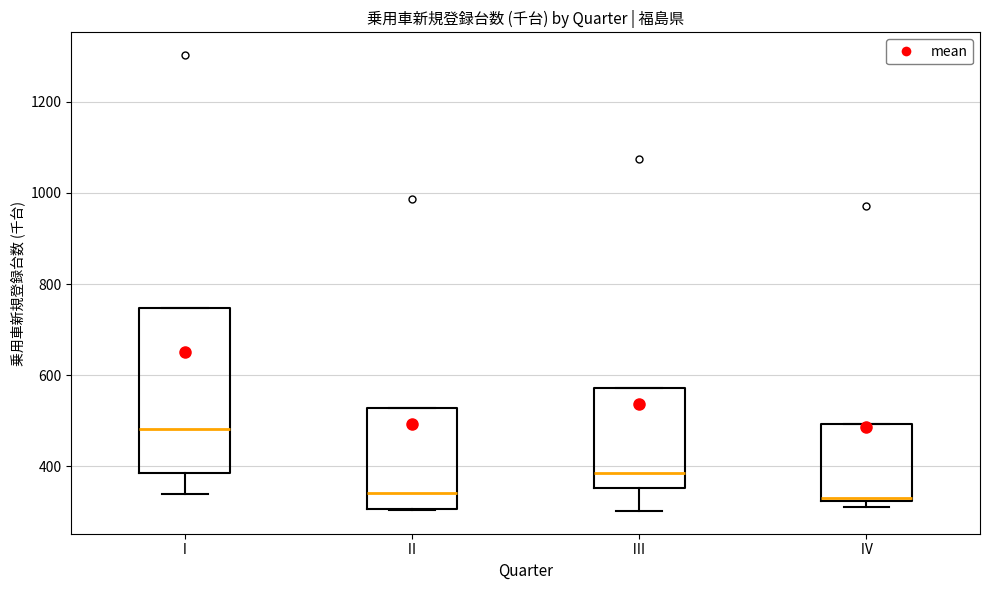

Which box's median line is the highest?

Ⅰ